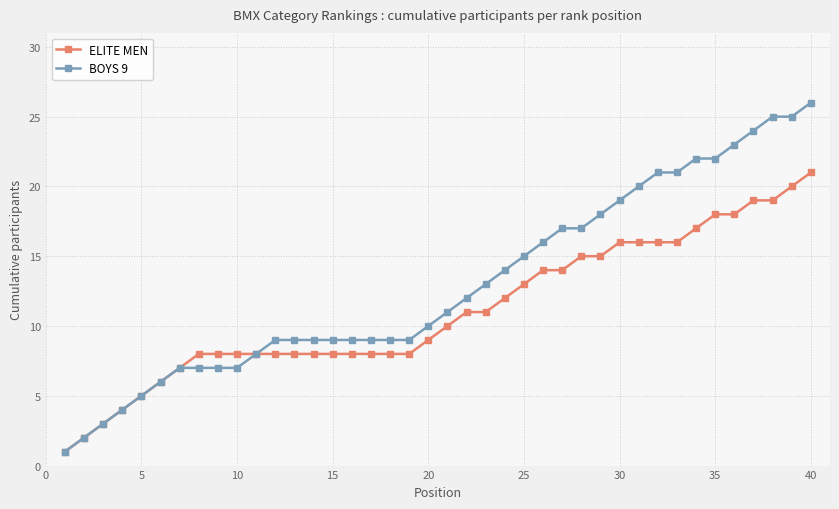

What is the value of the ELITE MEN point at the 31st from the left?

16